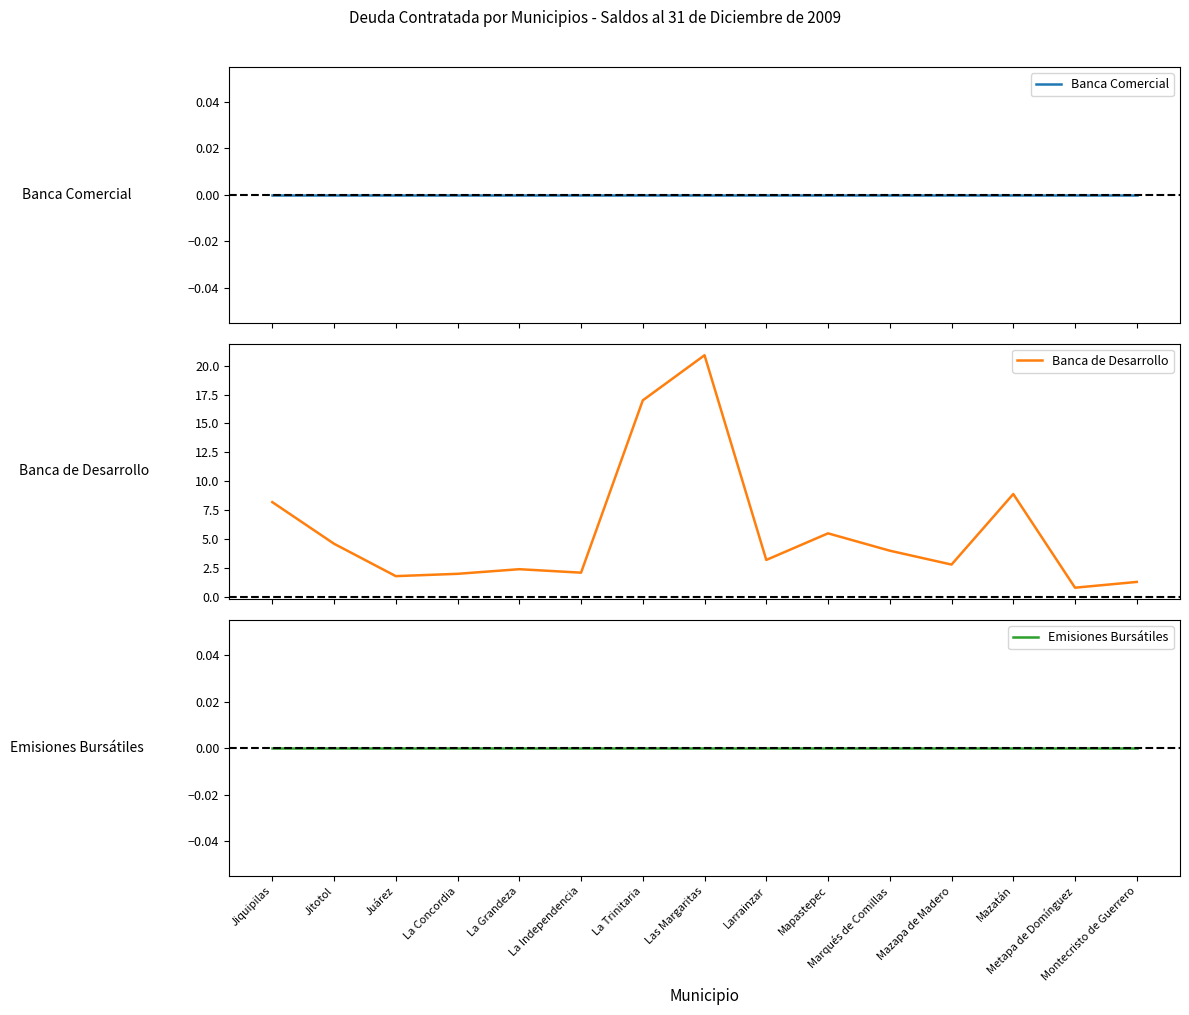

True or false: Banca Comercial and Banca de Desarrollo intersect in this chart.

False